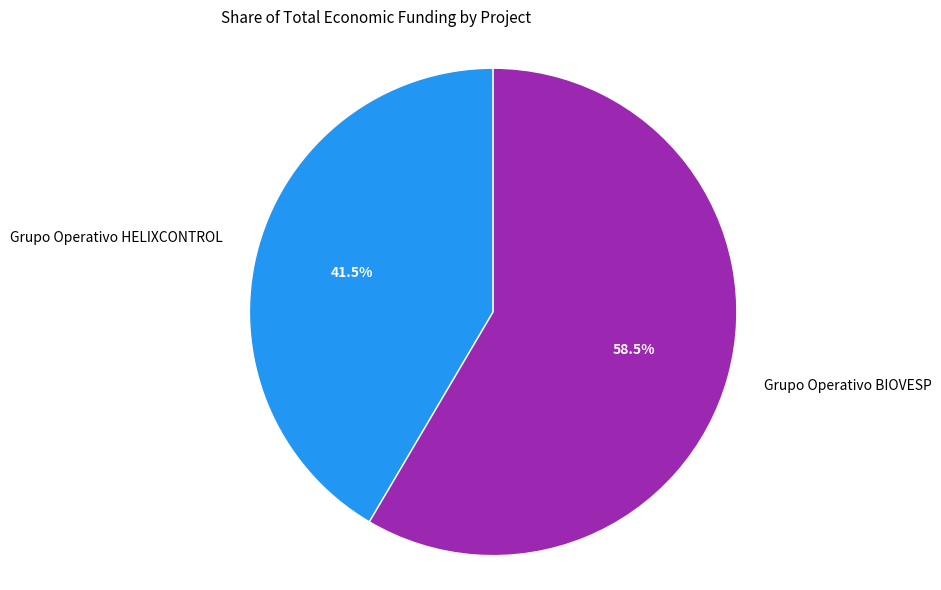

Count the number of slices in the pie.

2